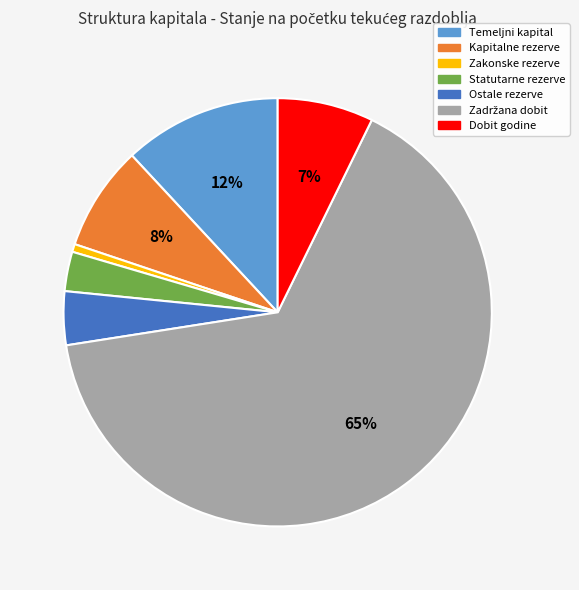

To the nearest percent, what portion does Statutarne rezerve represent?

3%